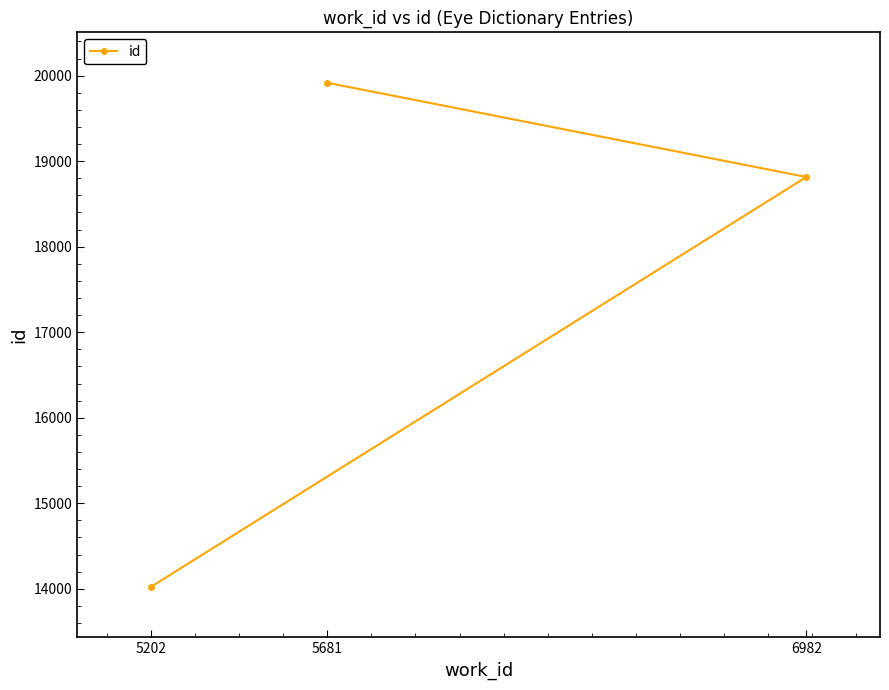

Is this an area chart (filled region under the line)?

No